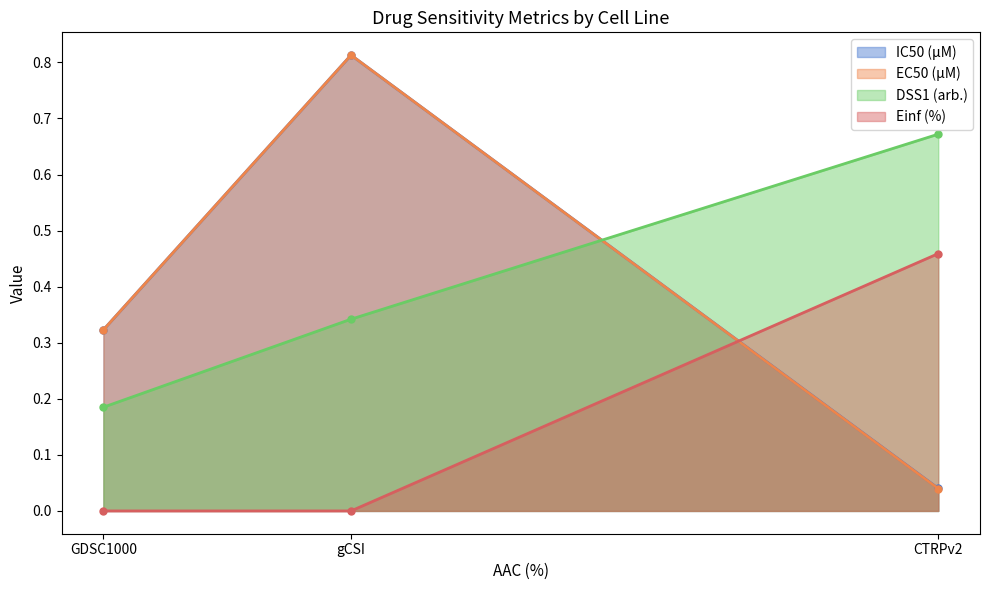

Reading left to right, extract all data points from this chart.

IC50 (µM): 0.3	0.8	0.0
EC50 (µM): 0.3	0.8	0.0
DSS1 (arb.): 0.2	0.3	0.7
Einf (%): 0.0	0.0	0.5